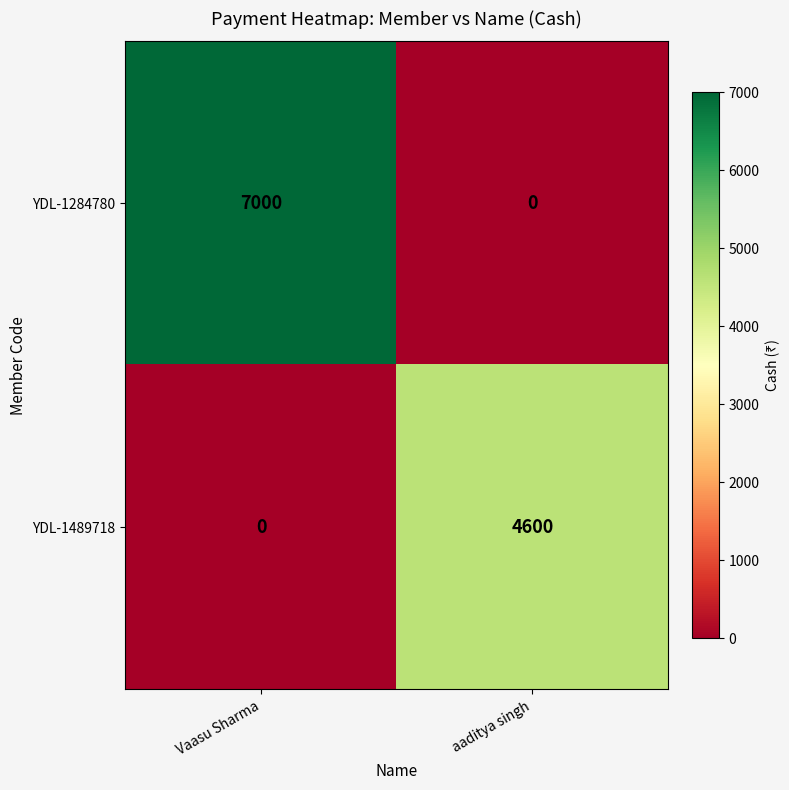

What is the difference between the highest and lowest values at aaditya singh?

4600